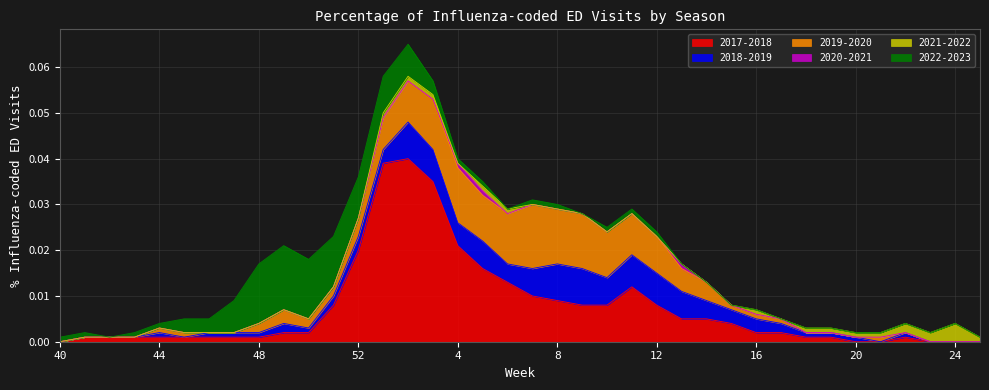

In 2018-2019, how many points are lower than both neighbors (excluding endpoints)?

6